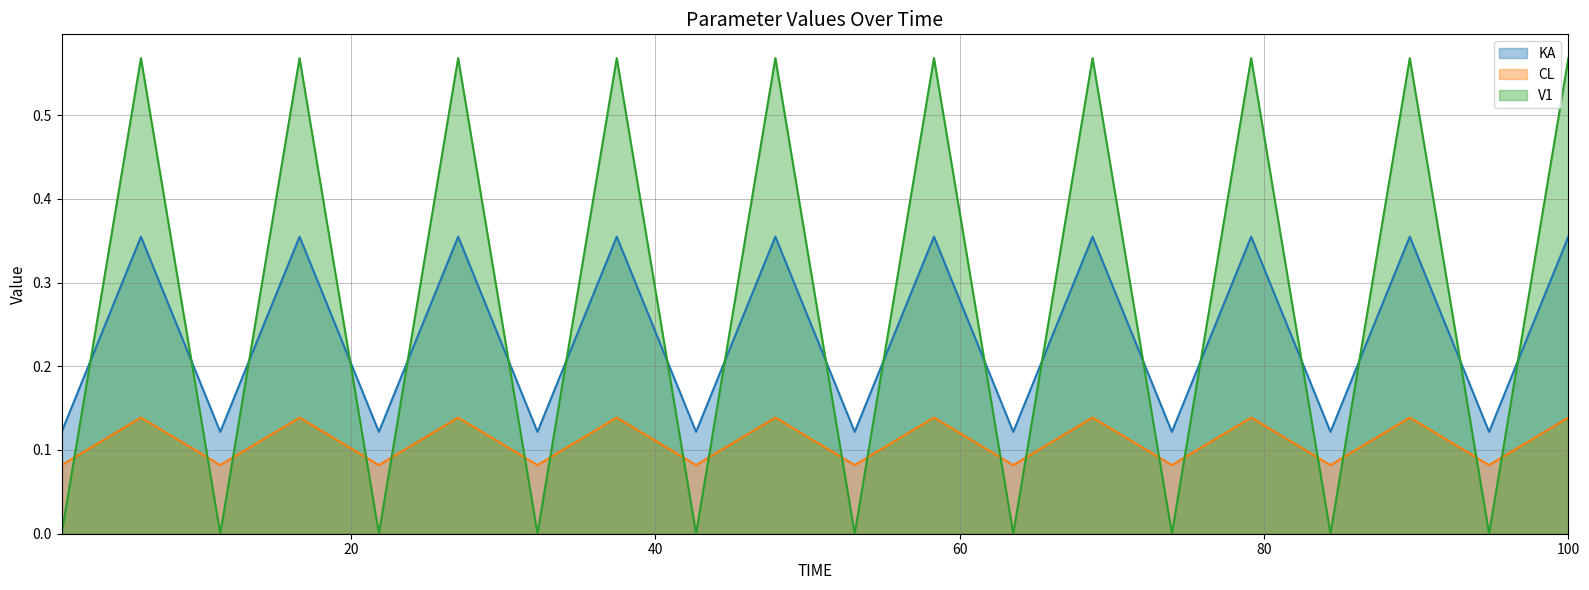

Reading left to right, extract all data points from this chart.

KA: 0.1	0.4	0.1	0.4	0.1	0.4	0.1	0.4	0.1	0.4	0.1	0.4	0.1	0.4	0.1	0.4	0.1	0.4	0.1	0.4
CL: 0.1	0.1	0.1	0.1	0.1	0.1	0.1	0.1	0.1	0.1	0.1	0.1	0.1	0.1	0.1	0.1	0.1	0.1	0.1	0.1
V1: 0.0	0.6	0.0	0.6	0.0	0.6	0.0	0.6	0.0	0.6	0.0	0.6	0.0	0.6	0.0	0.6	0.0	0.6	0.0	0.6